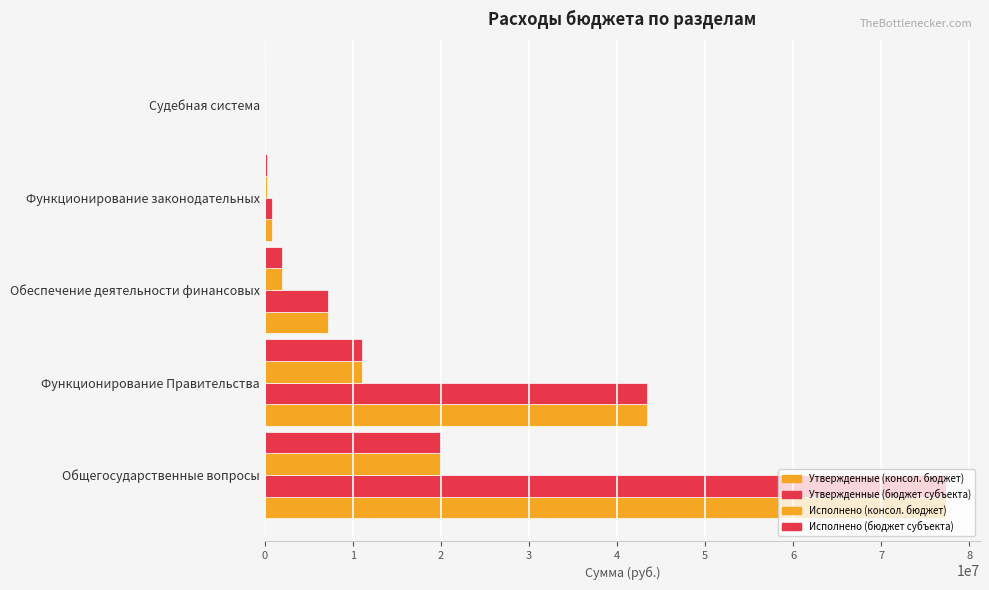

How many series are shown in this chart?

4